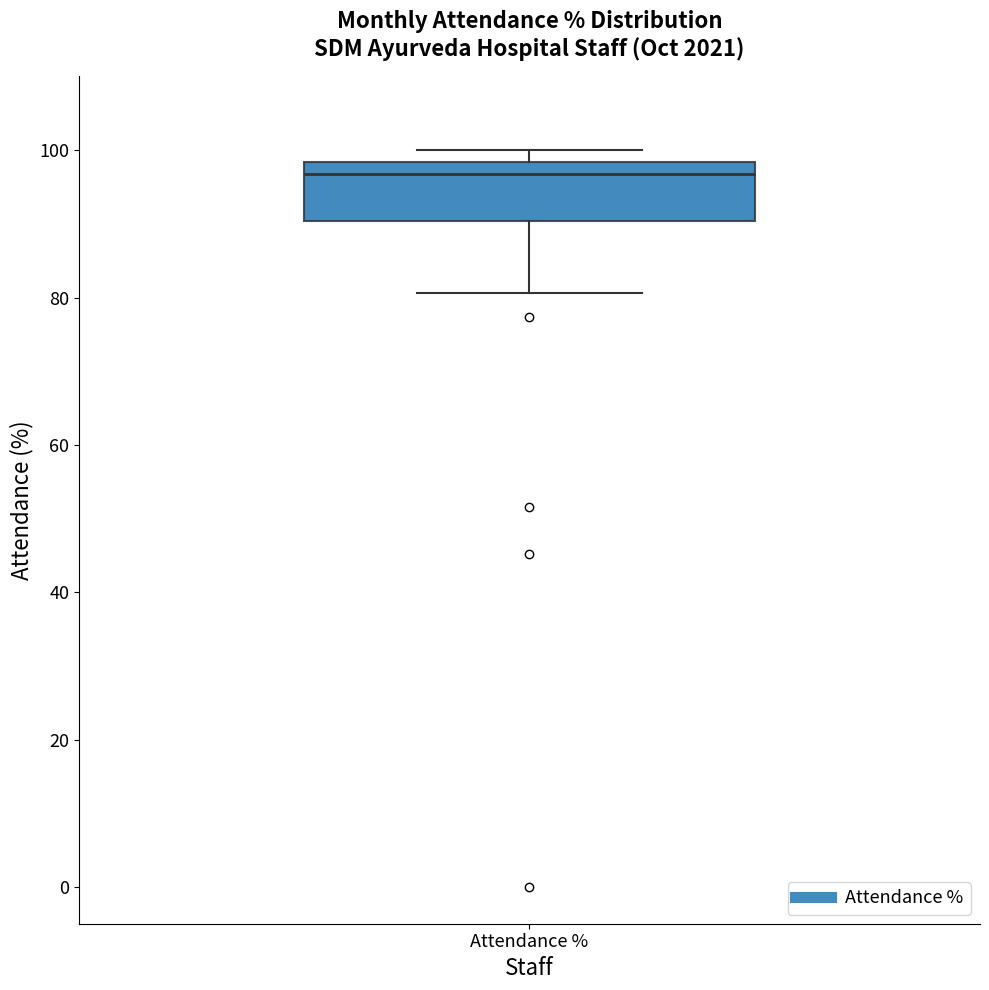

Where does the lower whisker of the box for Attendance % end on the y-axis? The values are not printed on the chart, so give them approximately, as read against the axis.

80